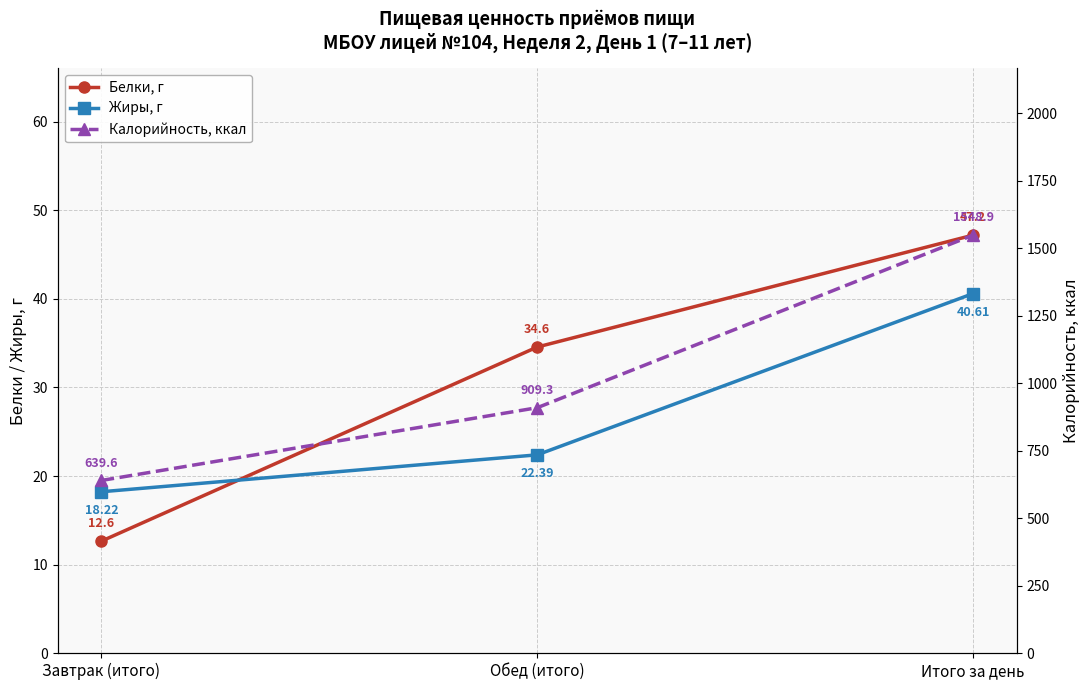

Is the value of Белки, г at Итого за день greater than the value of Жиры, г at Итого за день?

Yes